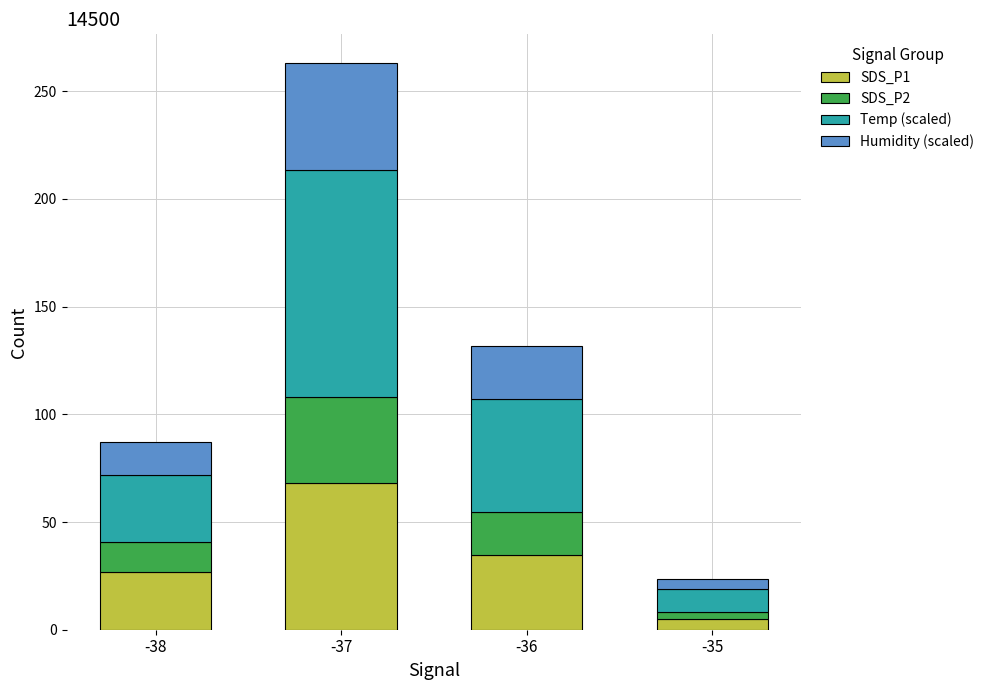

The value of SDS_P1 at -38 is 8.0. True or false?

False